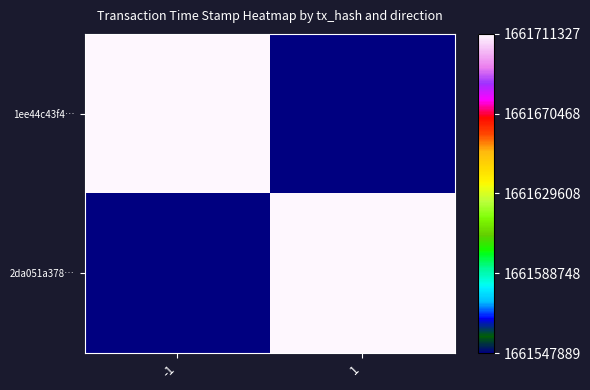

Reading left to right, list all the values displayed in this chart.

1ee44c43f4…: -1=1661711327	1=1661547889
2da051a378…: -1=1661547889	1=1661711327